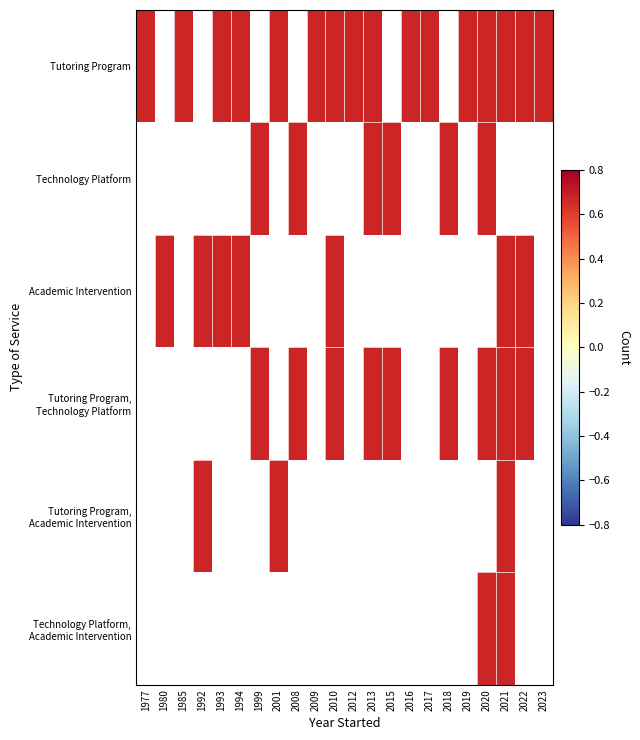

What is the difference between the Technology Platform, Academic Intervention values at 19 and 9?

1